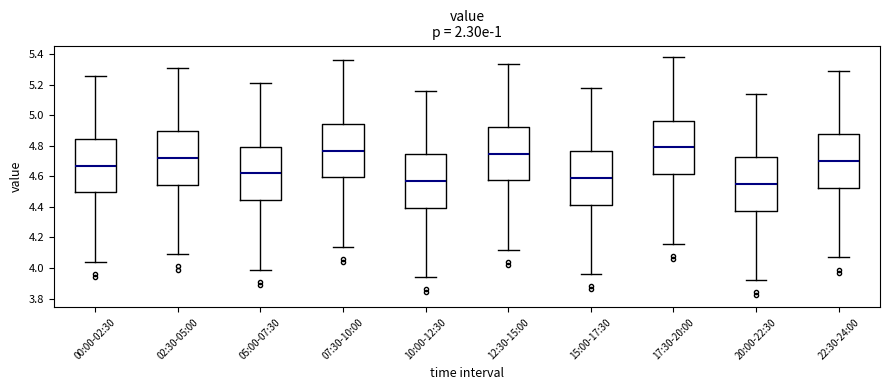

Which box has the lowest median line?

20:00-22:30